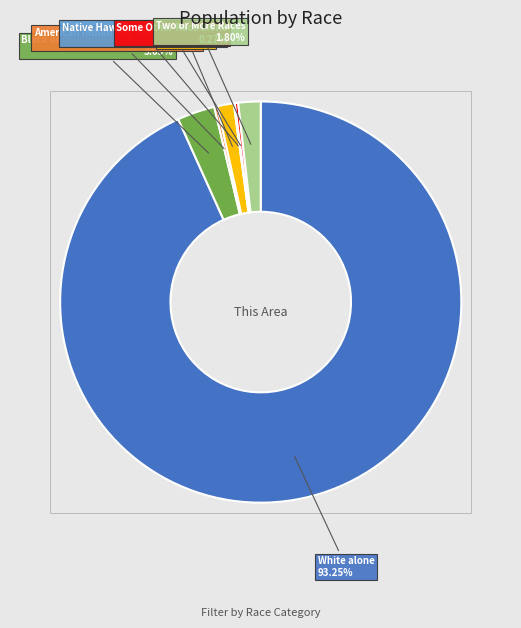

Rank the categories by value from lowest to highest.

Native Hawaiian and Other Pacific, American Indian and Alaska Native, Some Other Race alone, Asian alone, Two or More Races, Black or African American alone, White alone